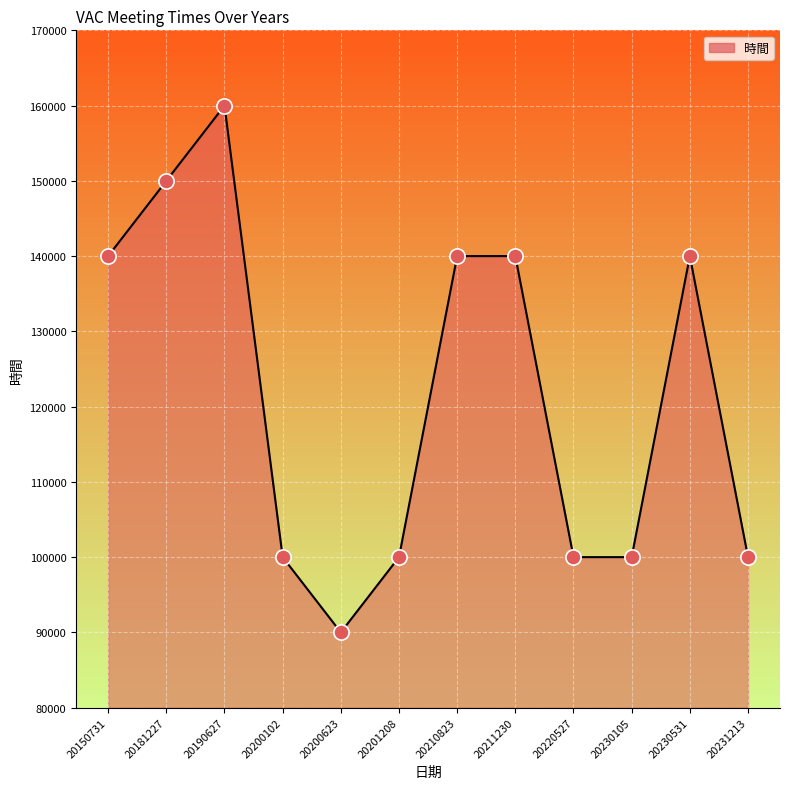

Approximately how many times larger is the value at 20210823 compared to 20220527?

1.4